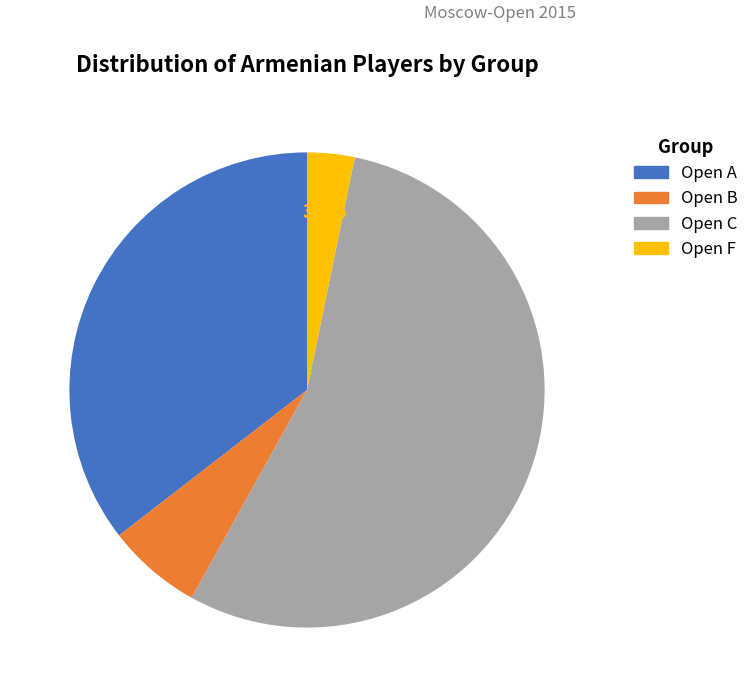

To the nearest percent, what is the combined percentage of Open A and Open B?

42%